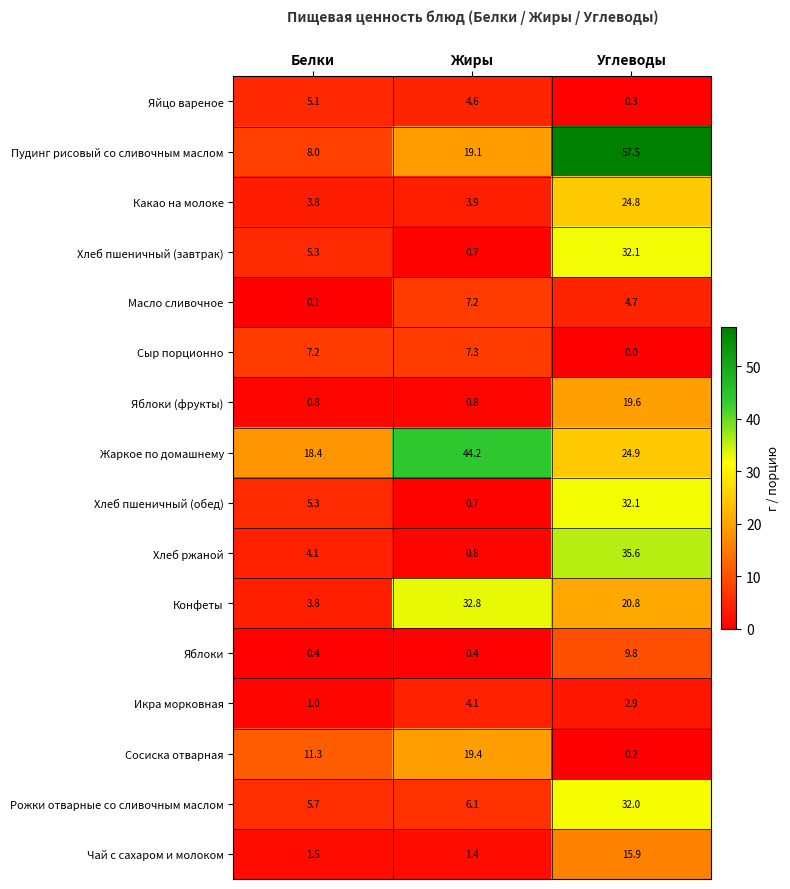

What is the average value of the Жаркое по домашнему series?

29.2